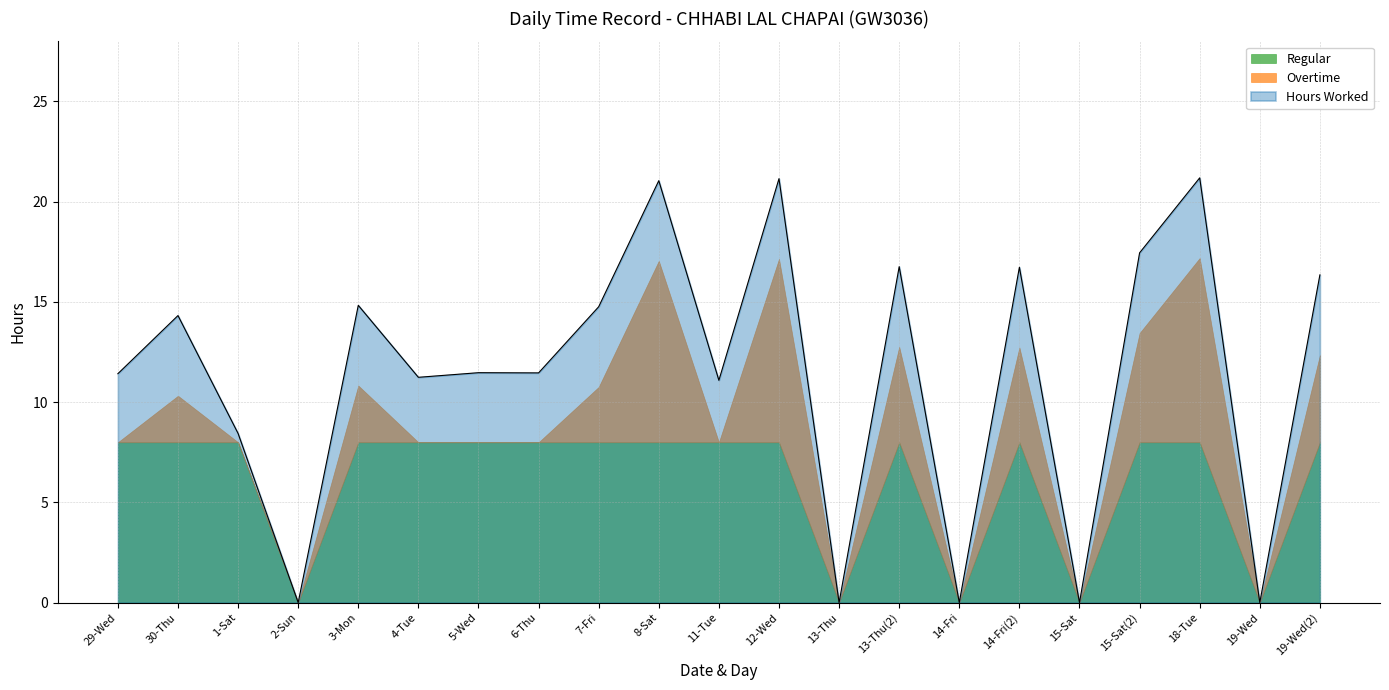

What is the difference between the maximum and minimum values in the Overtime series?

9.2